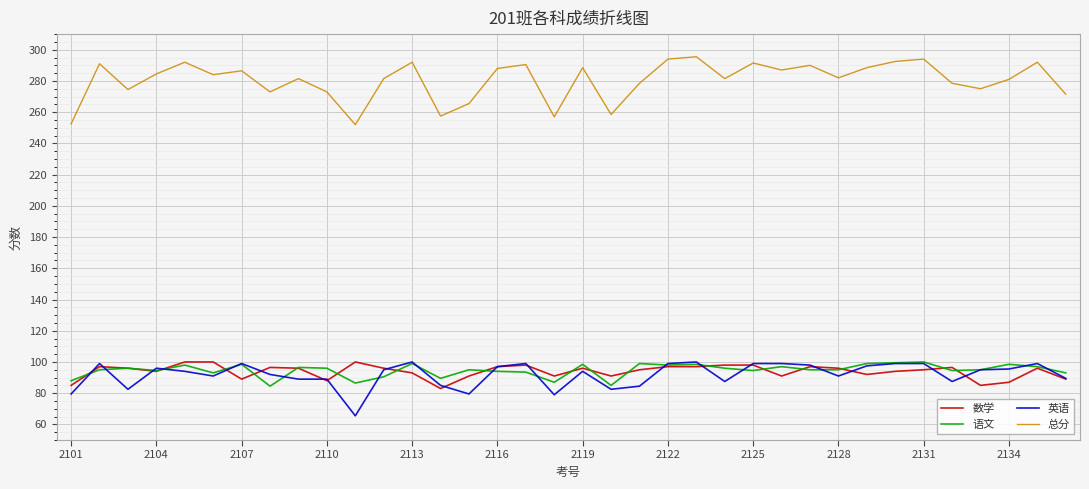

Which series has the largest total across all categories?

总分